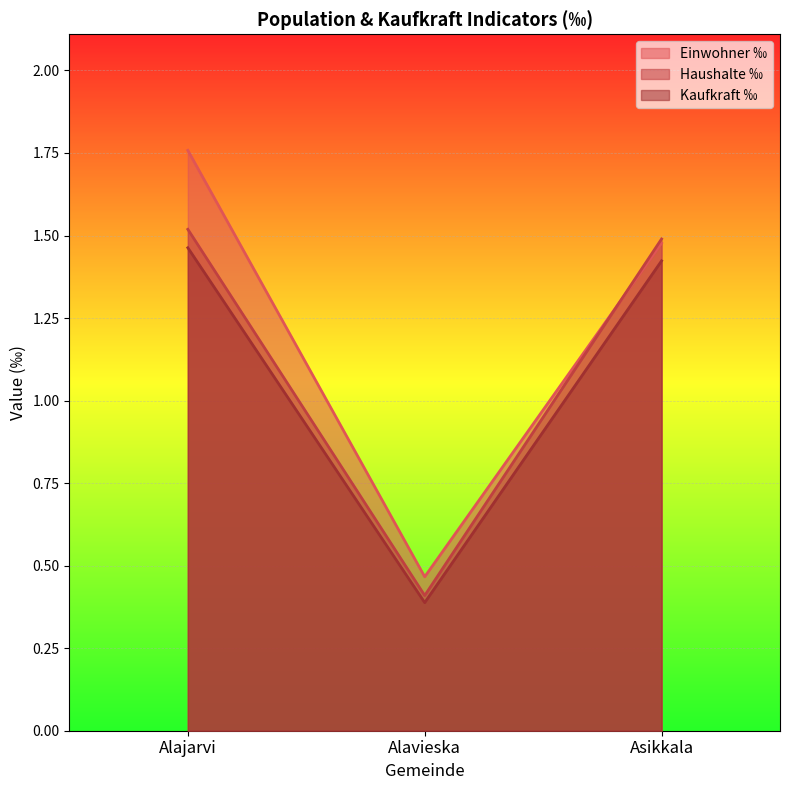

How many lines are shown in the chart?

3